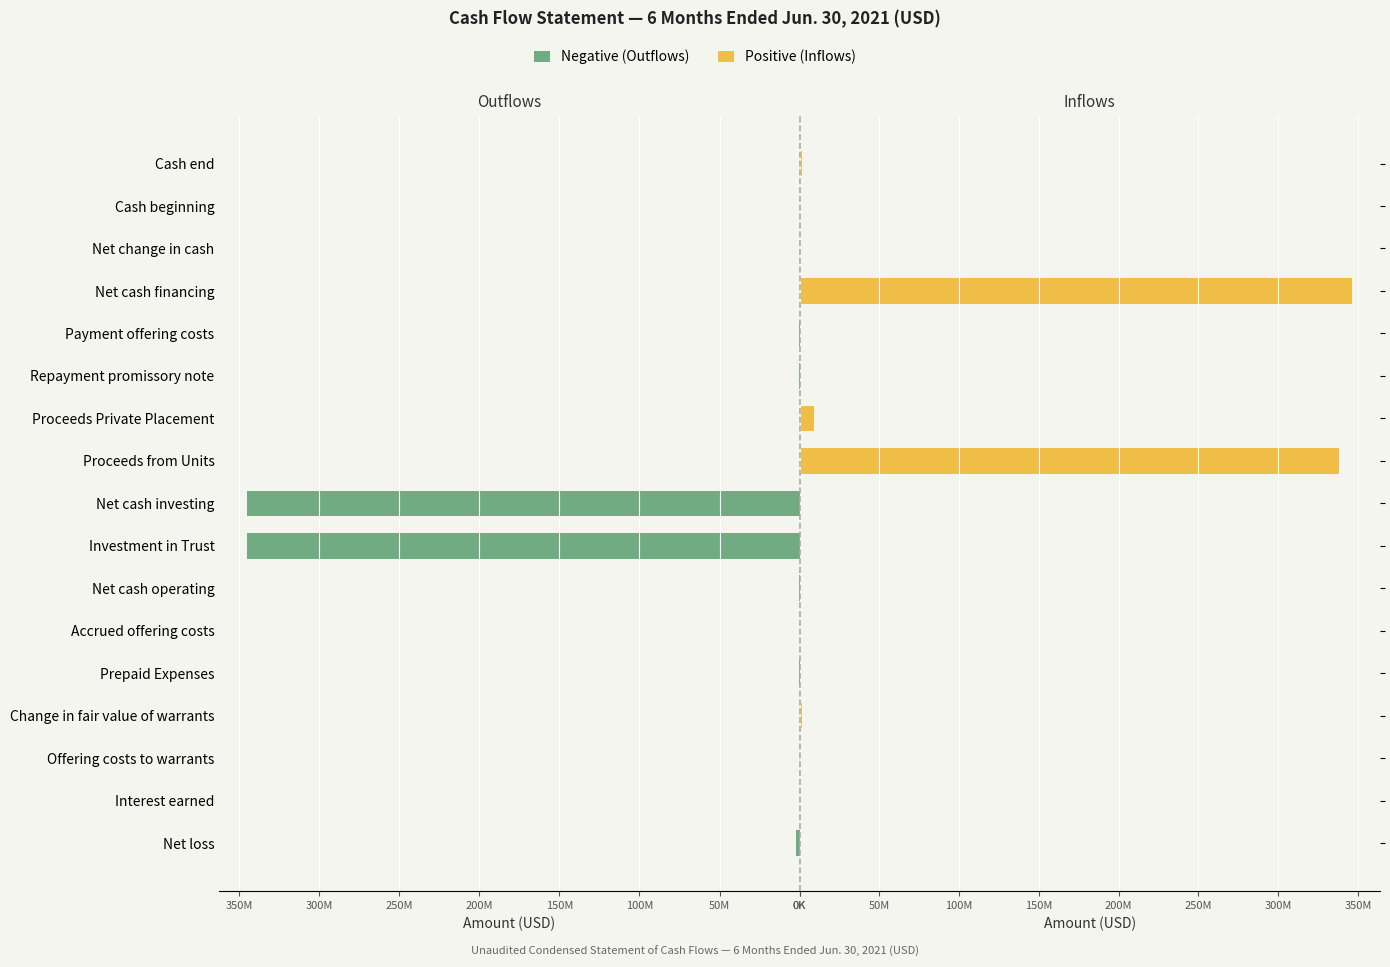

List the series in order of their overall mean, highest first.

Positive (Inflows), Negative (Outflows)